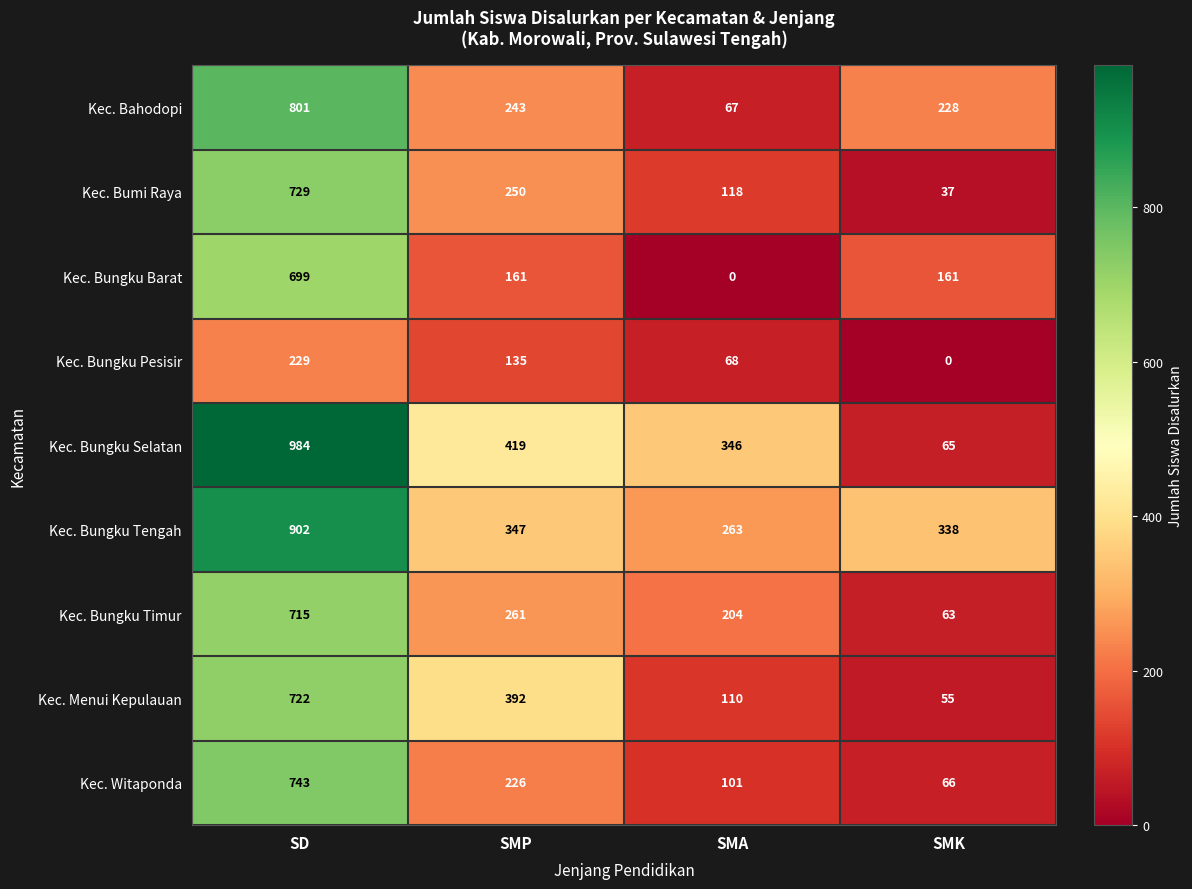

Count the number of categories in the chart.

4